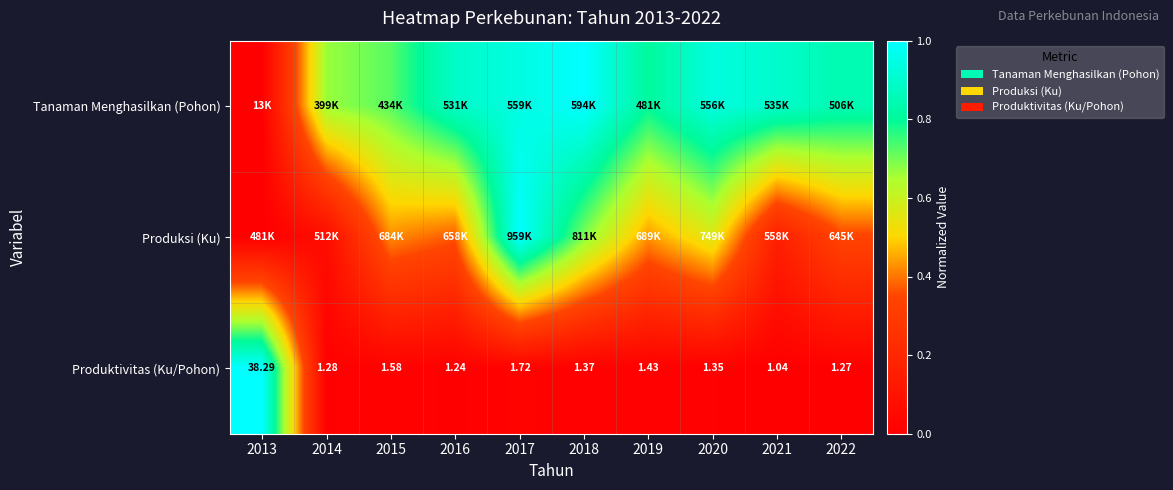

The value of Produksi (Ku) at 2018 is 0.3. True or false?

False